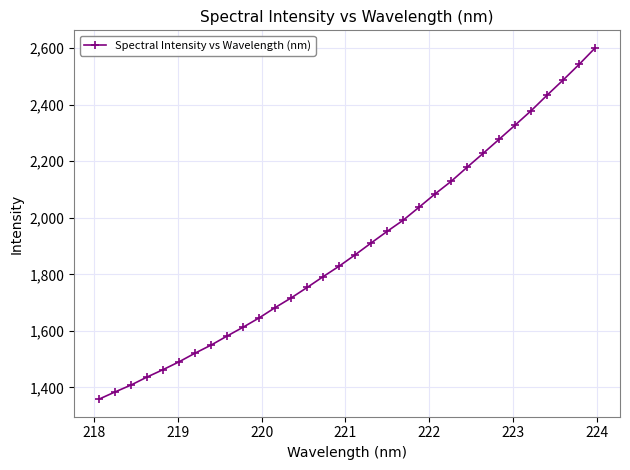

What is the average value?

1895.7